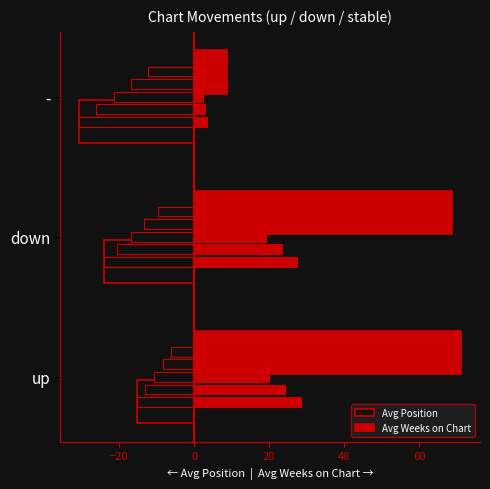

How many categories are shown in the chart?

3